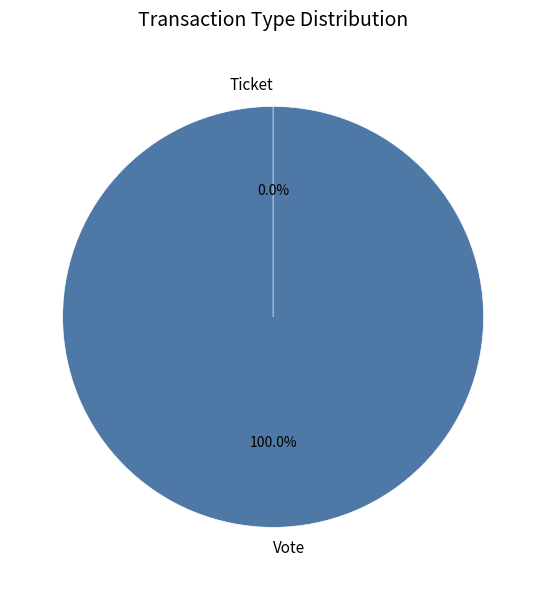

Does any single category account for the majority?

Yes